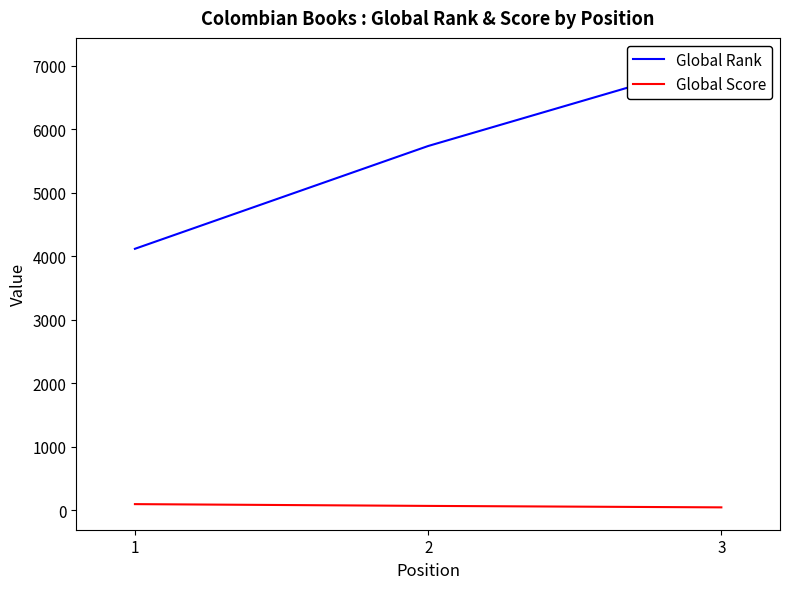

What is the value of the Global Score point at the 3rd from the left?

47